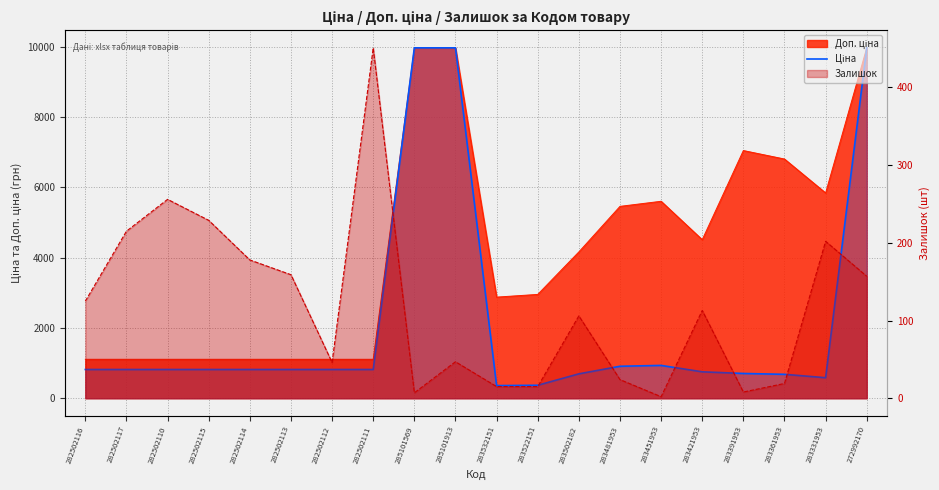

Which label corresponds to the largest value in the chart?

285101569